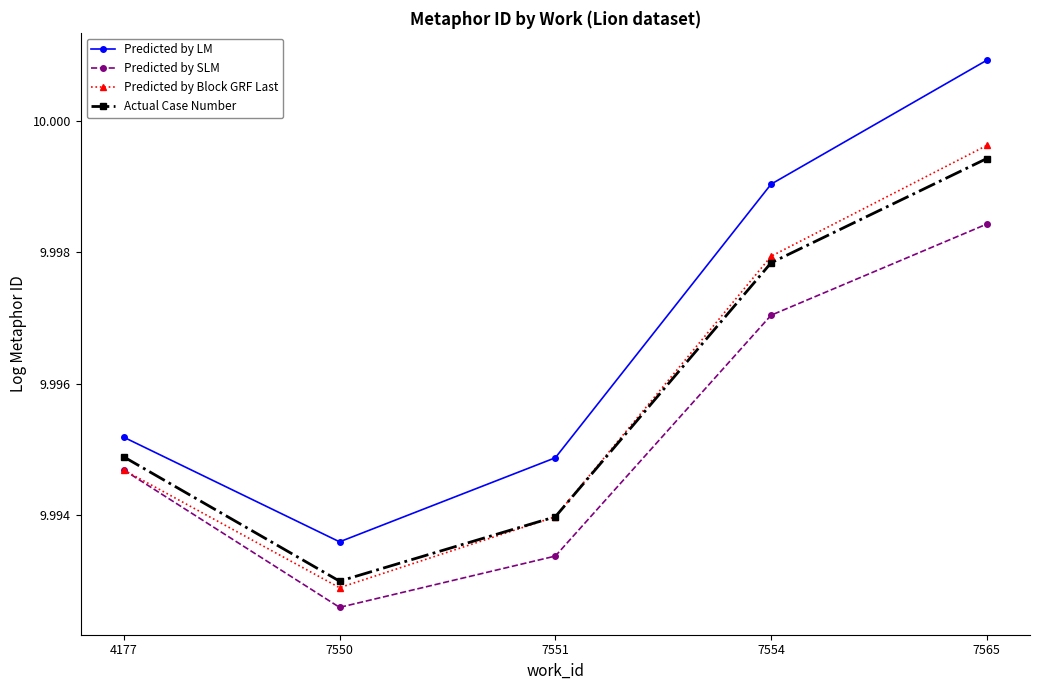

Rank the series by their maximum value, from highest to lowest.

Predicted by LM, Predicted by Block GRF Last, Actual Case Number, Predicted by SLM